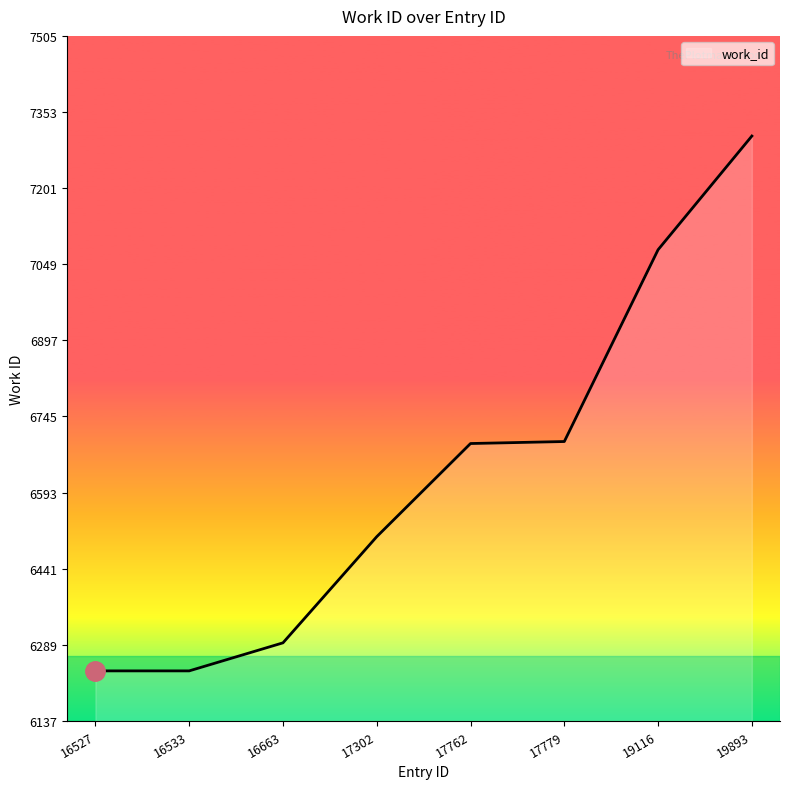

True or false: the data shows 6237 at 16533.

True